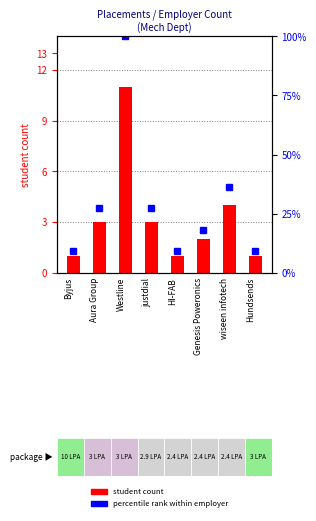

Is the value of percentile rank within employer at Genesis Poweronics greater than the value of student count at Aura Group?

Yes